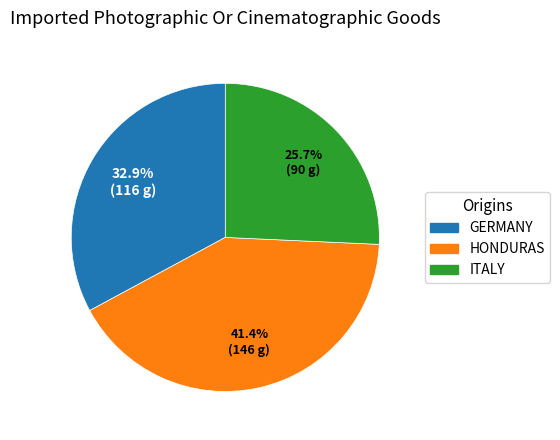

How many segments does this pie chart have?

3